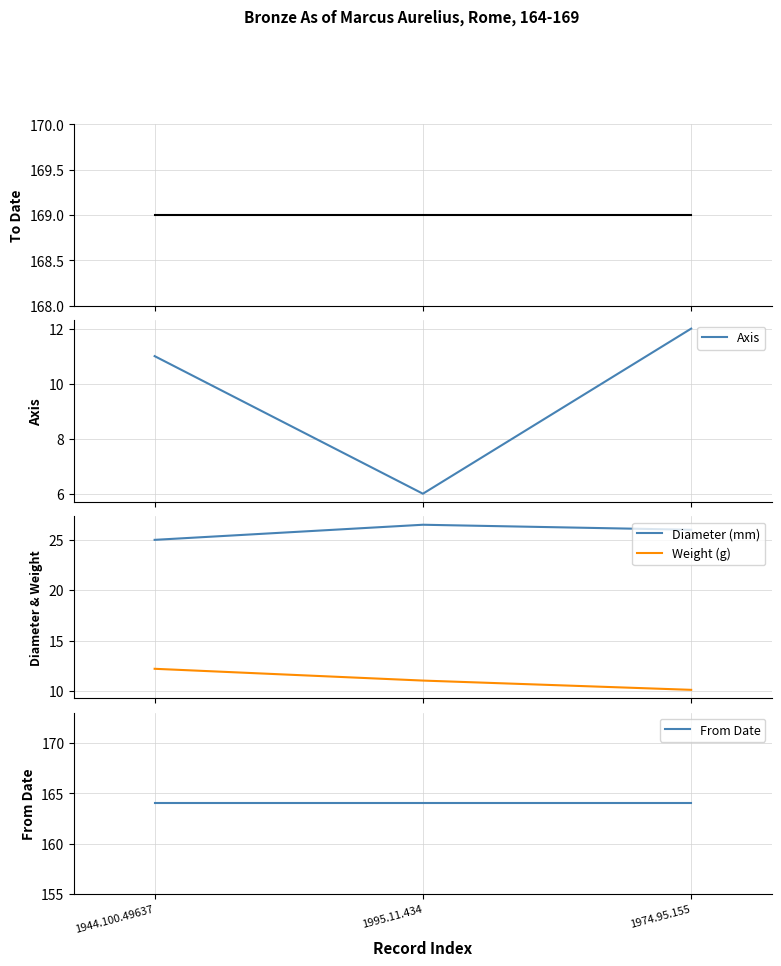

How many values in the Weight (g) series exceed 11?

2